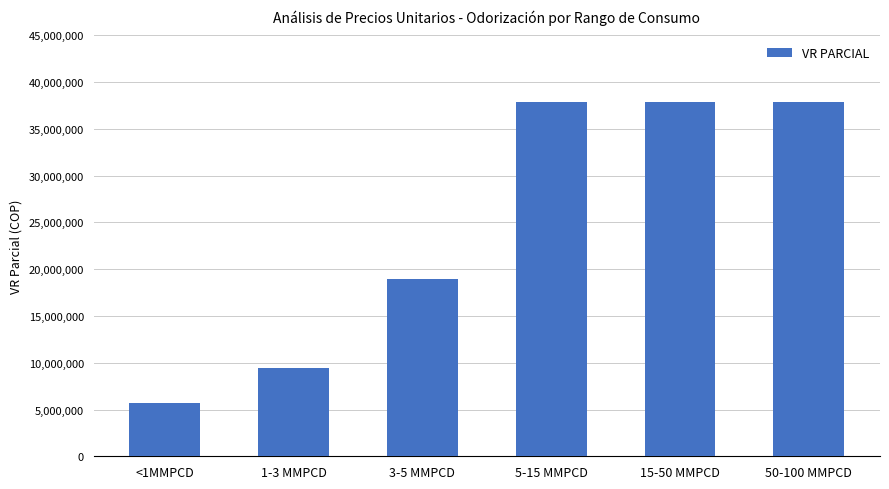

Approximately how many times larger is the value at <1MMPCD compared to 50-100 MMPCD?

0.2